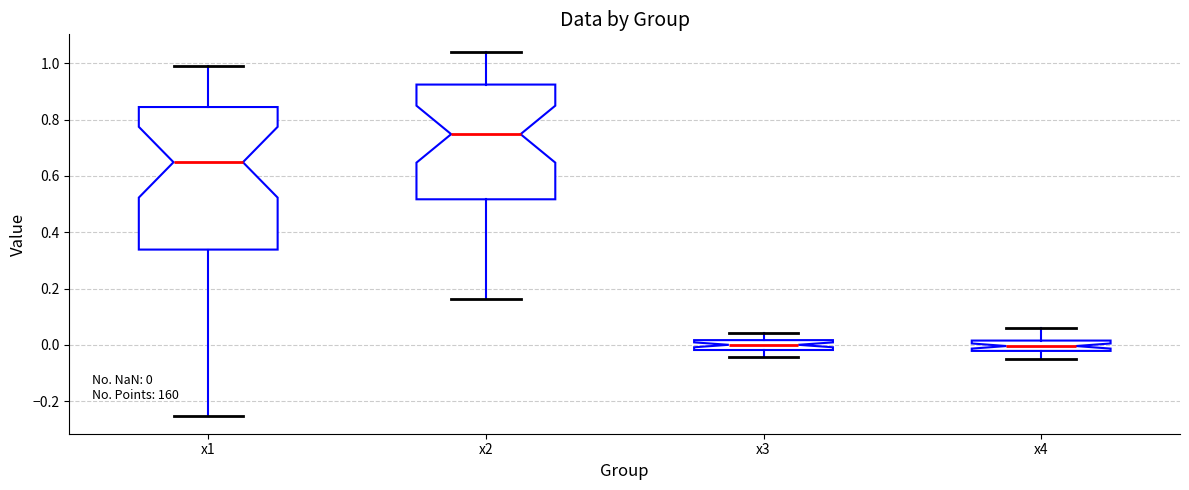

Which box is the tallest, from its lower edge to its upper edge?

x1